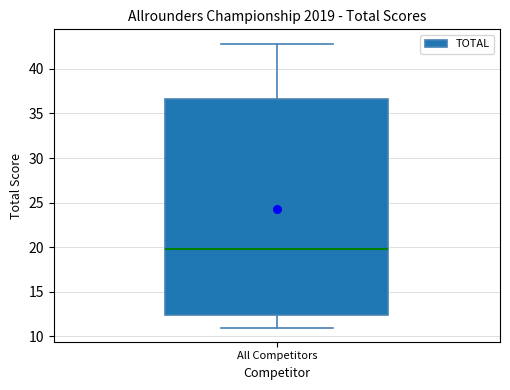

Read this box plot against the y-axis: the position of the median line, the range covered by the box, and the ends of both whiskers. The values are not printed on the chart, so give them approximately, as read against the axis.

median 20.0, box 12.5 to 36.5, whiskers 11.0 to 43.0